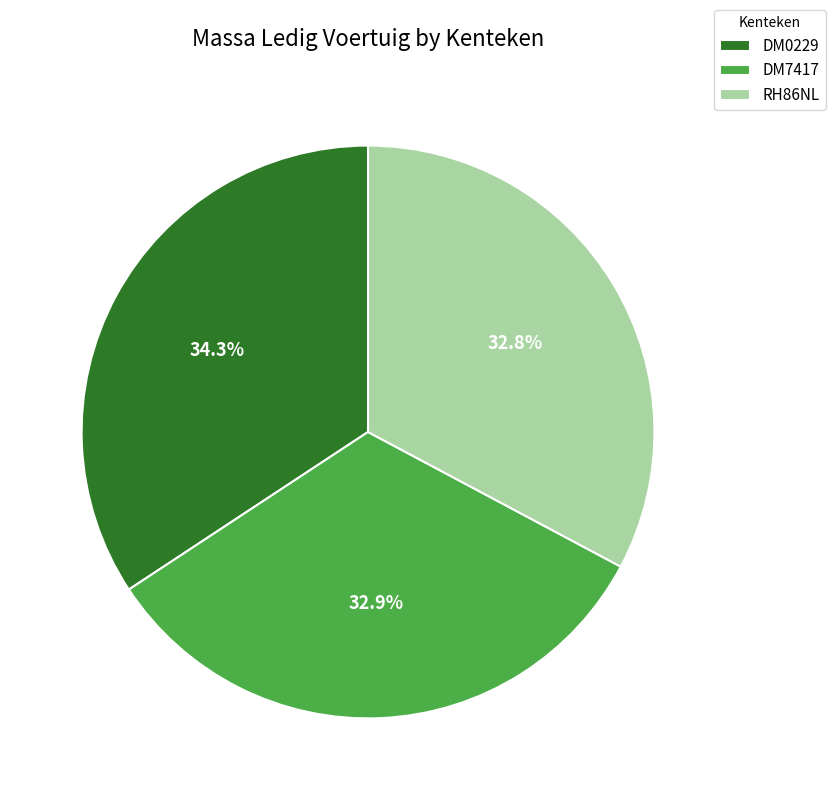

Is it true that DM7417 is 19% of the pie?

False